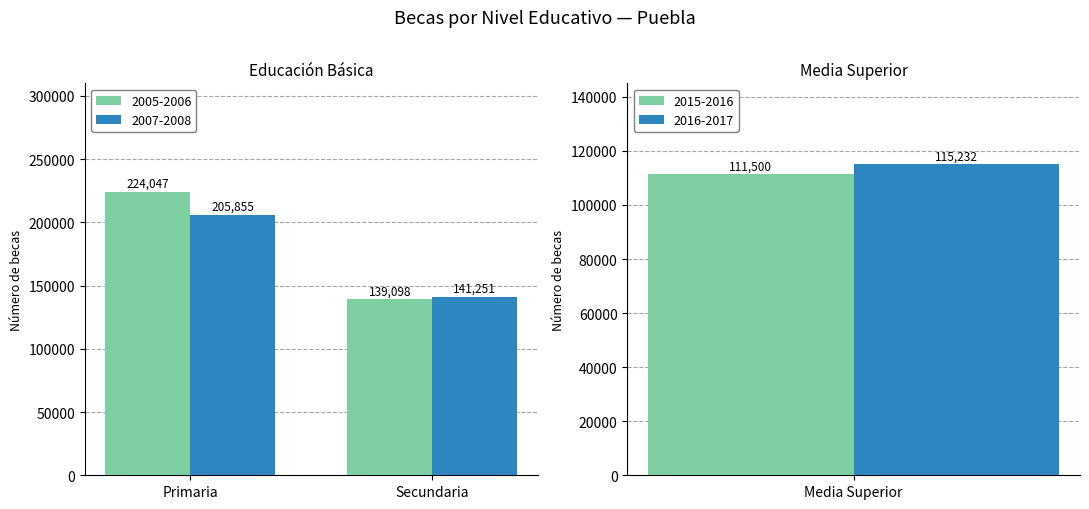

How many values in the Total becas series are below 550131?

6